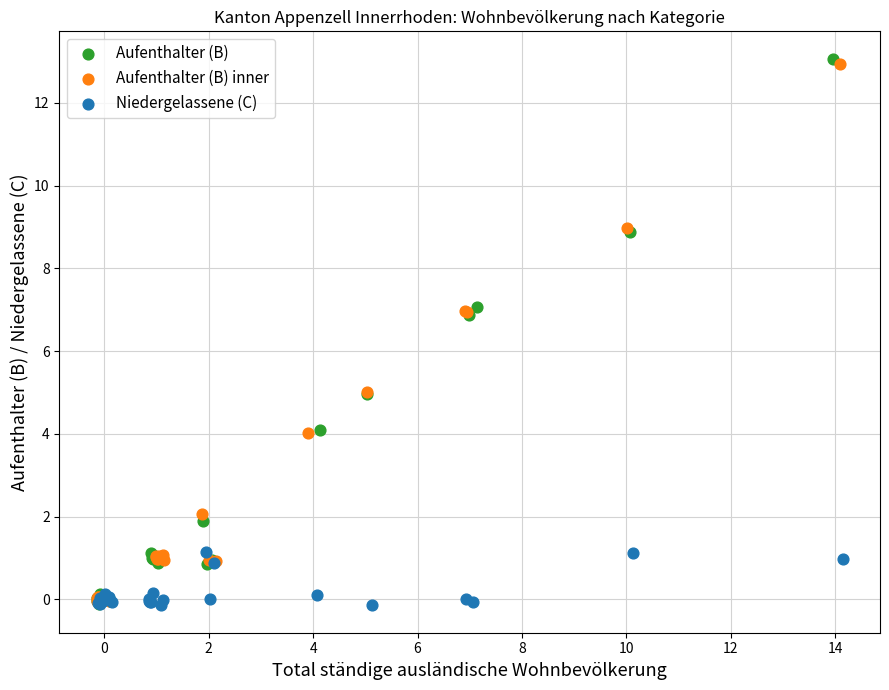

Which series has the widest spread of Y values?

Aufenthalter (B)